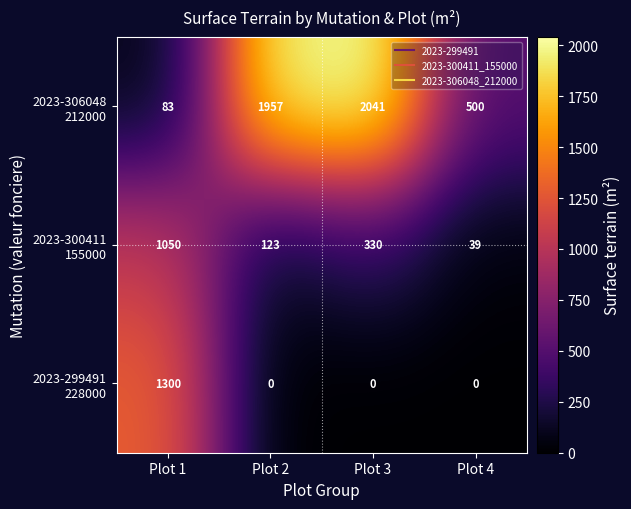

At how many categories does at least one series exceed 694?

3